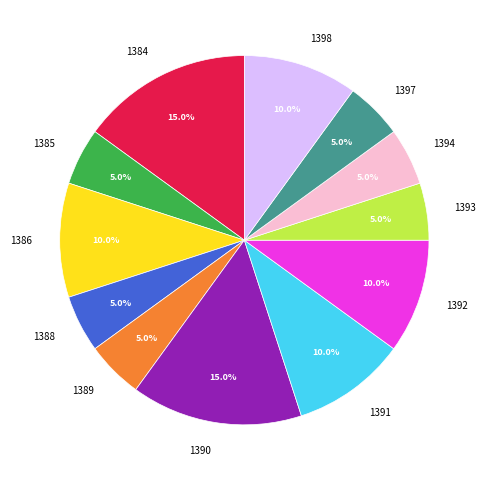

What portion of the pie excludes 1391?

90.0%